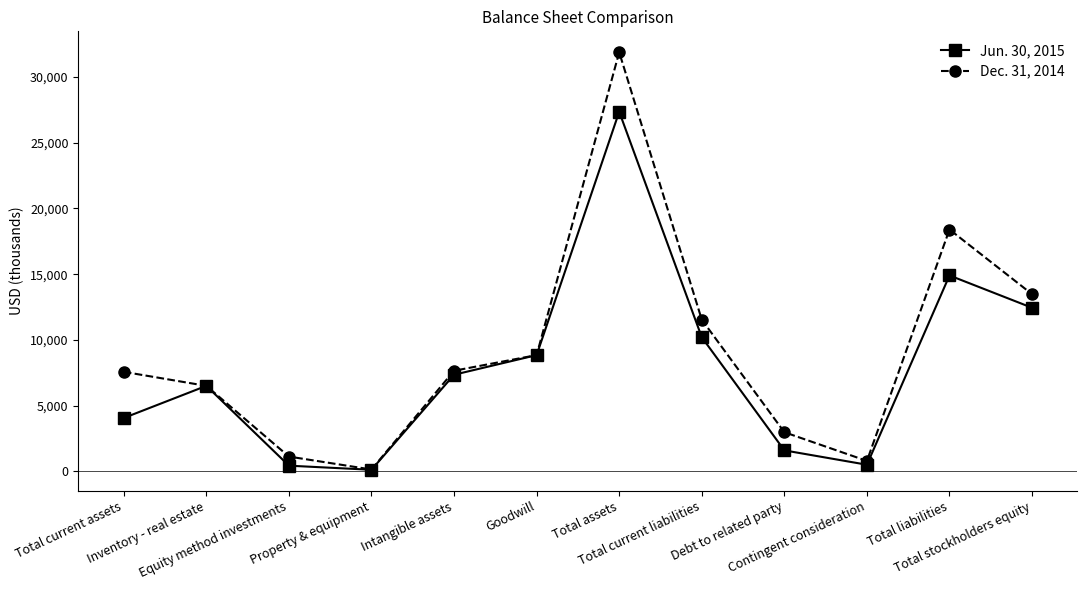

What is the spread (max minus min) of values at Total current liabilities?

1334